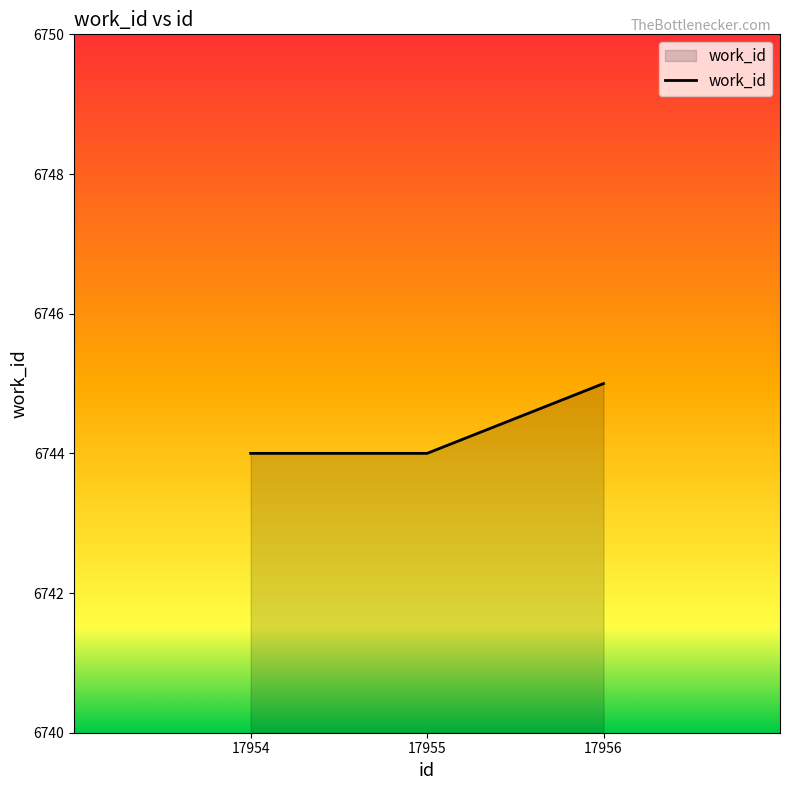

Reading left to right, transcribe all the data shown in this chart.

17954=6744	17955=6744	17956=6745